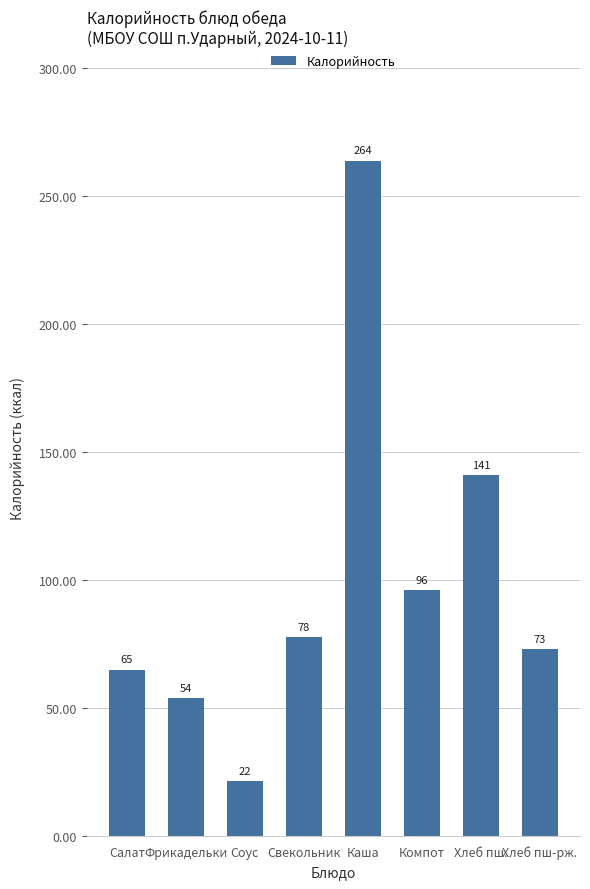

What is the greatest value displayed?

263.8